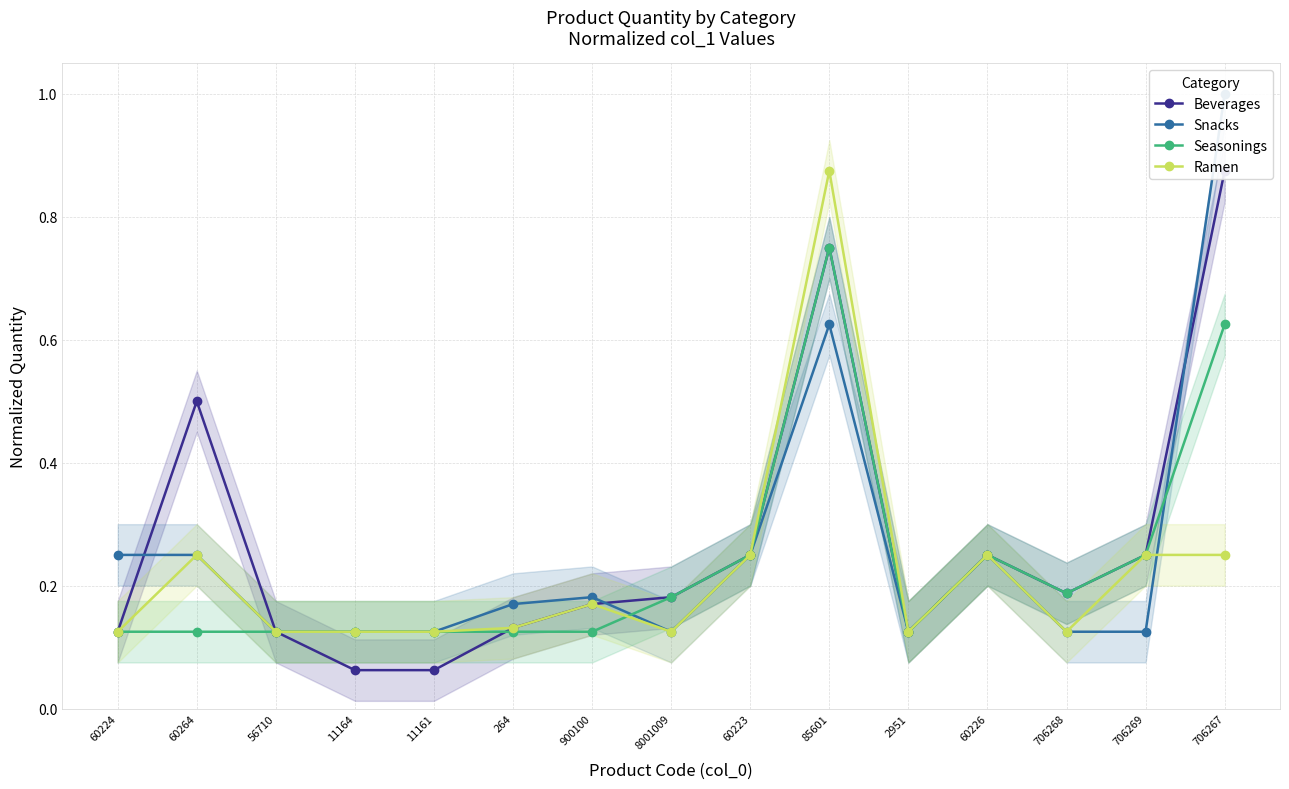

List the series in order of their overall mean, lowest first.

Ramen, Seasonings, Snacks, Beverages